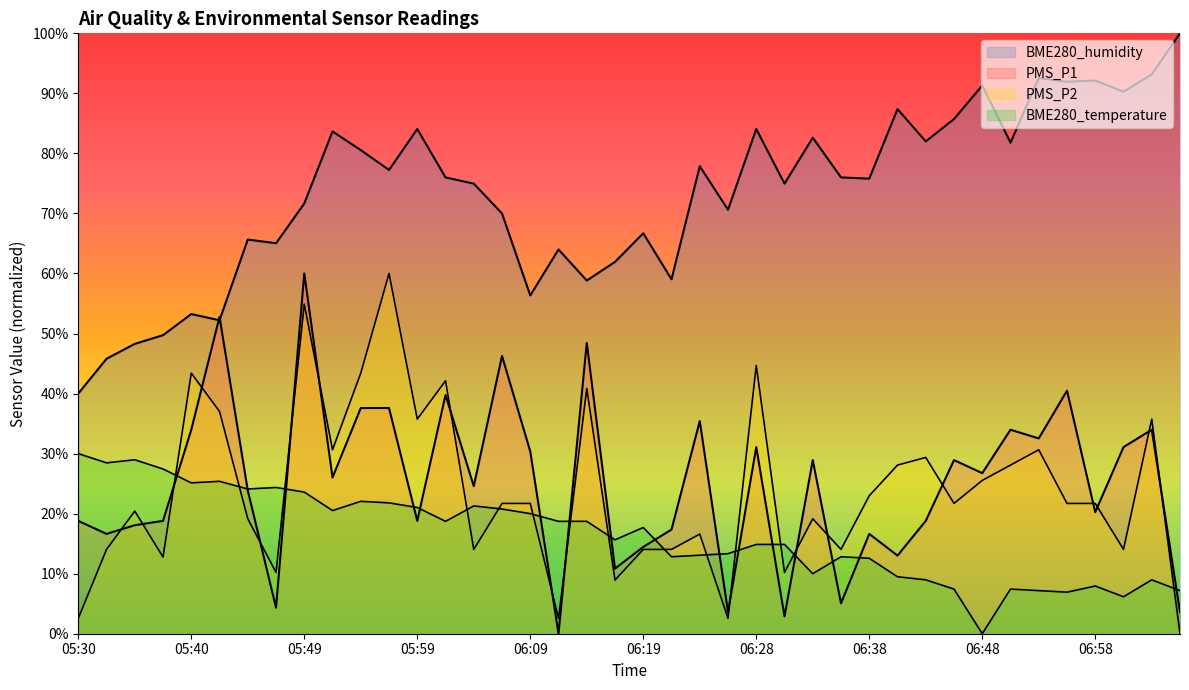

The PMS_P1 series shows 18.8 at 05:30. True or false?

True